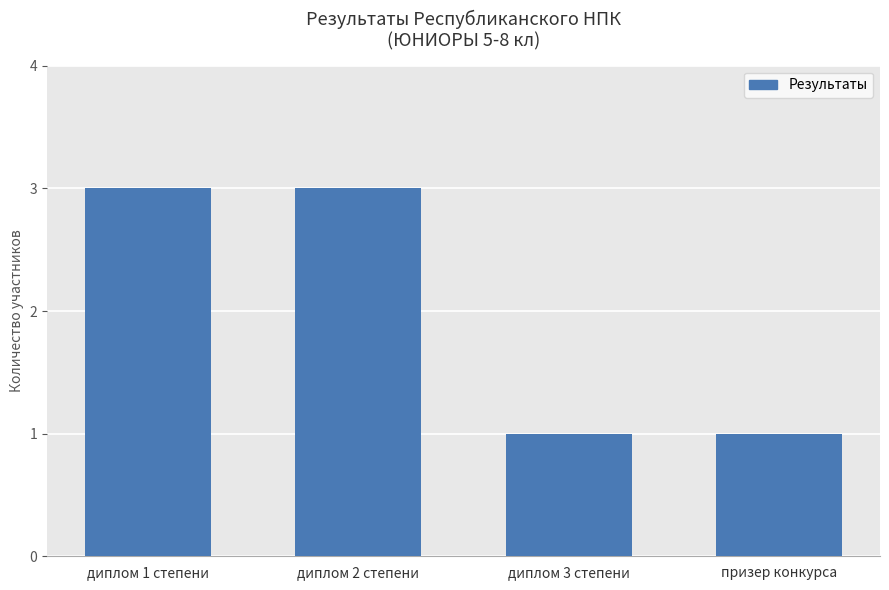

What is the difference between the maximum and second lowest values?

2